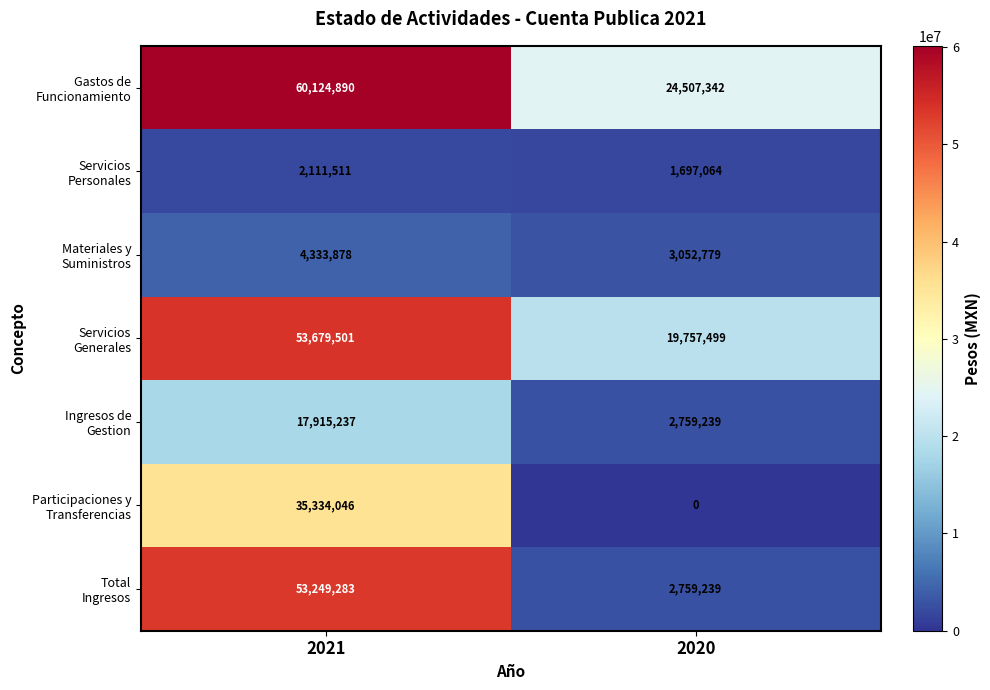

What is the greatest value displayed?

60124890